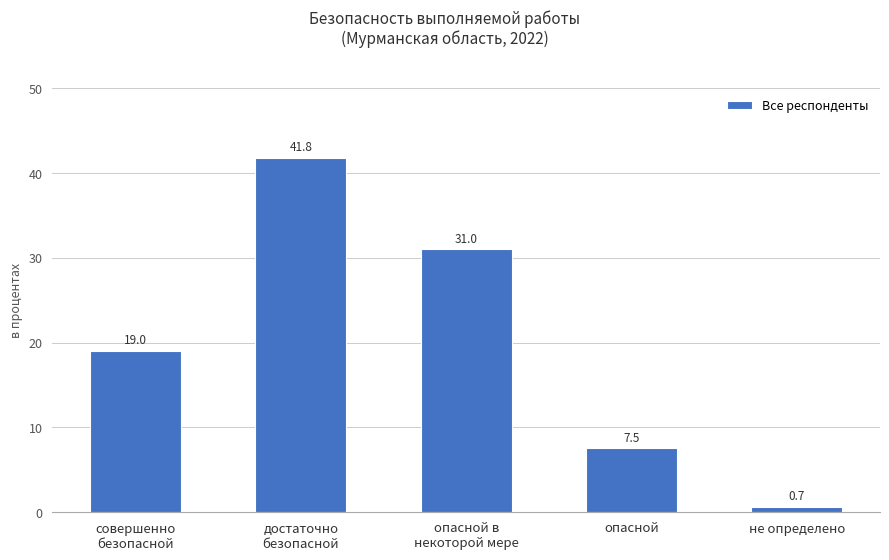

Reading left to right, extract all data points from this chart.

совершенно
безопасной=19.0	достаточно
безопасной=41.8	опасной в
некоторой мере=31.0	опасной=7.5	не определено=0.7